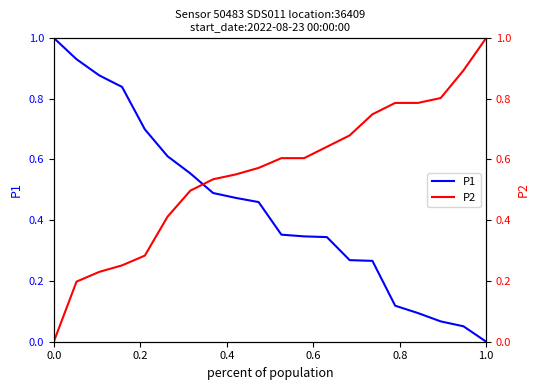

What is the value of the P1 point at the 15th from the left?

0.3